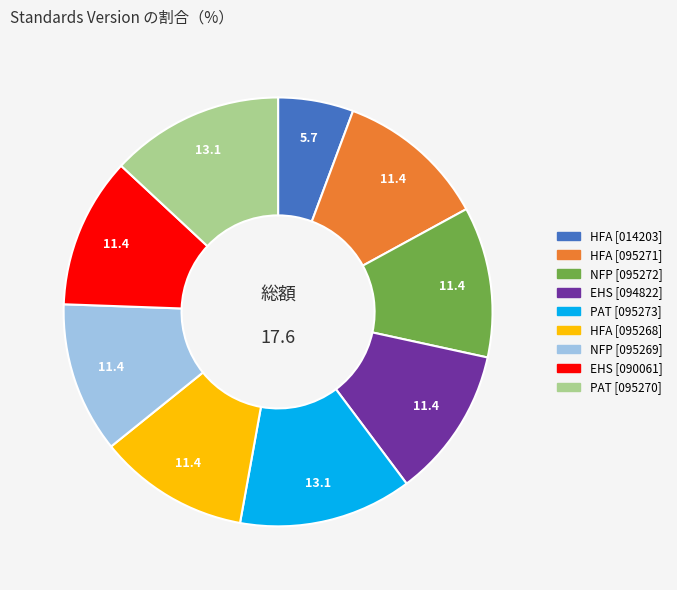

Is the sum of PAT [095273] and HFA [095271] greater than half?

No